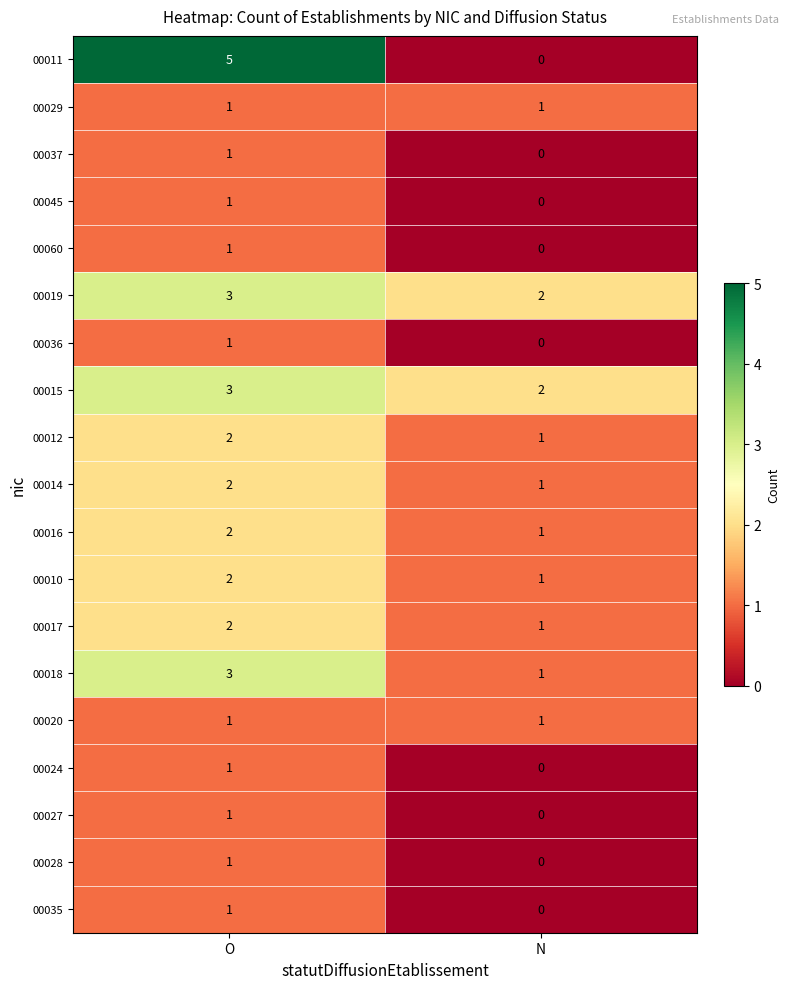

At which category is the sum across all series the highest?

O